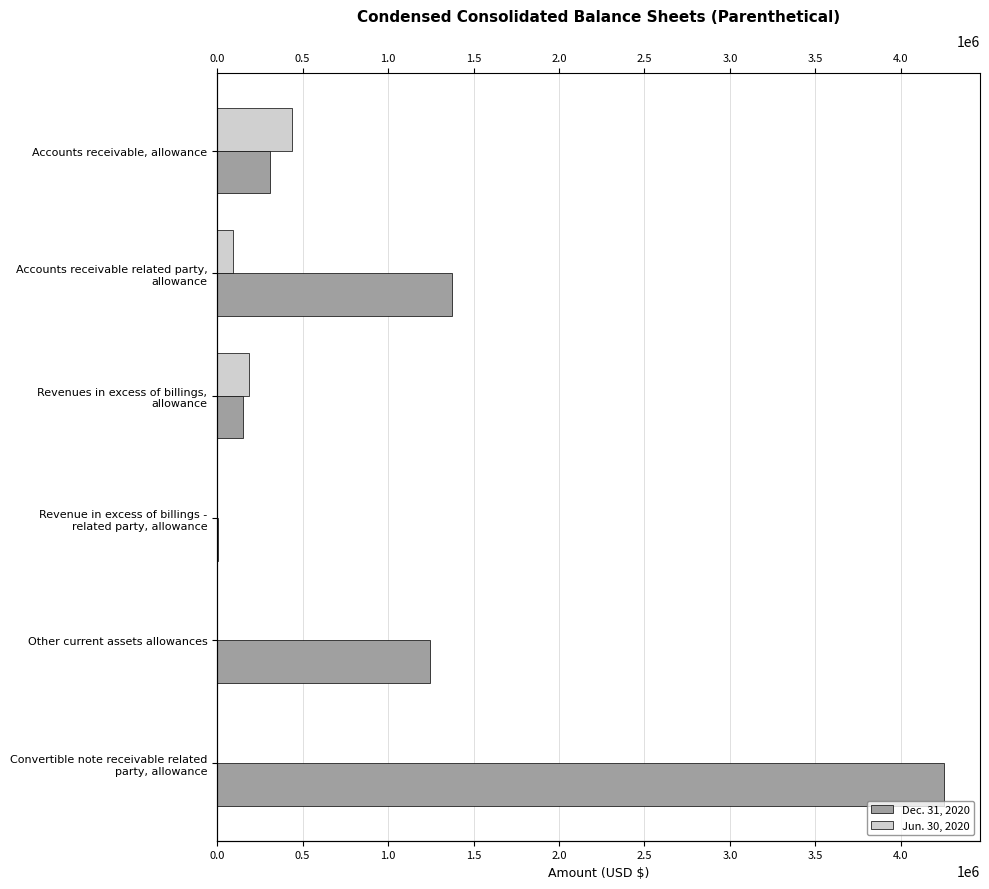

Count the number of categories in the chart.

6